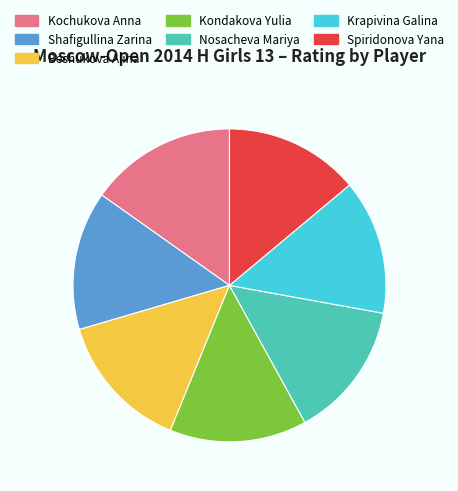

Which slice is the largest?

Kochukova Anna